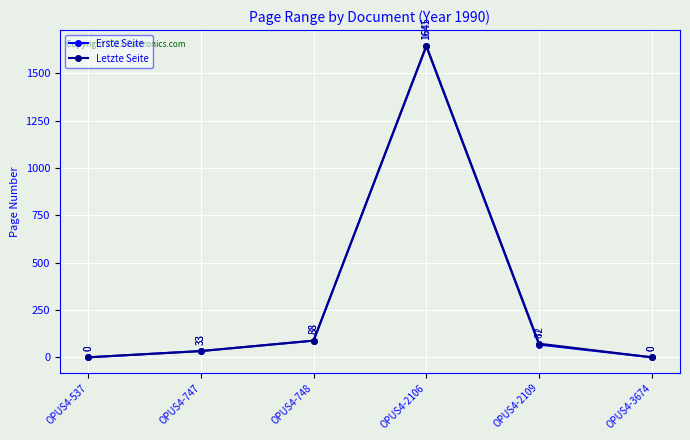

Rank the series at OPUS4-2109 from lowest to highest value.

Erste Seite, Letzte Seite